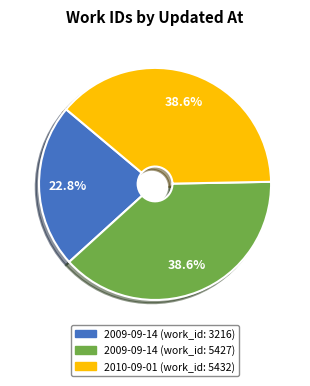

What is the ratio of the value at 2010-09-01 (work_id: 5432) to the value at 2009-09-14 (work_id: 5427)?

1.0